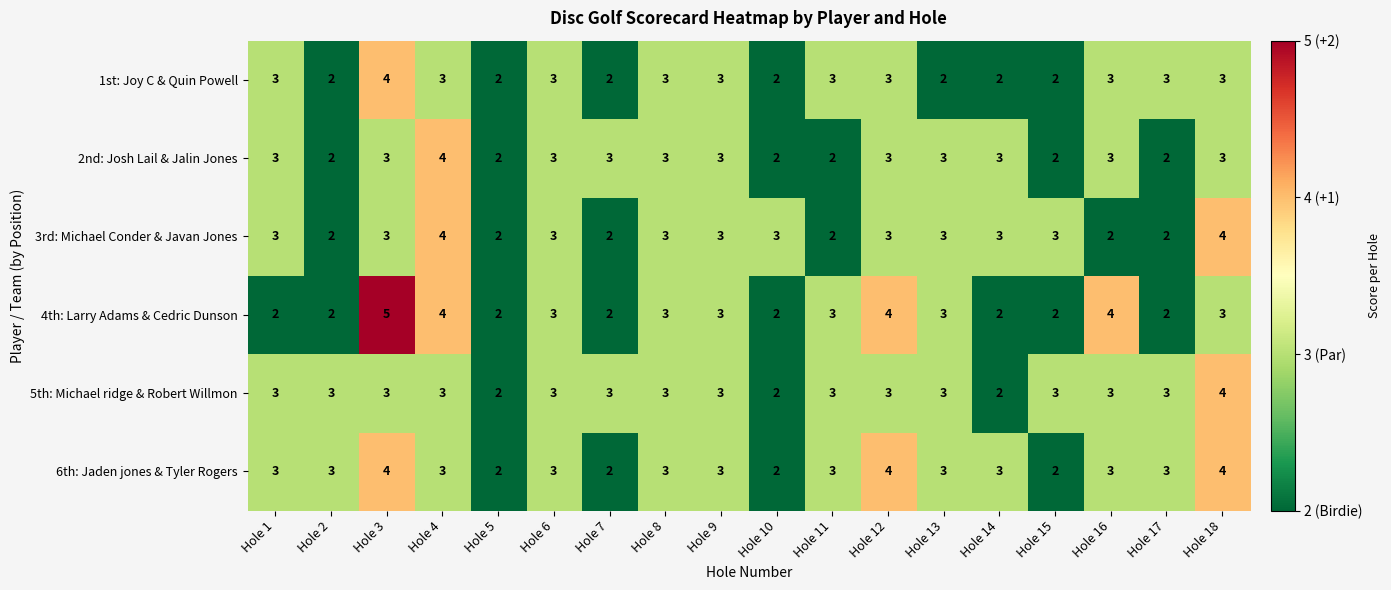

True or false: 4th: Larry Adams & Cedric Dunson has a value of 3 at Hole 15.

False